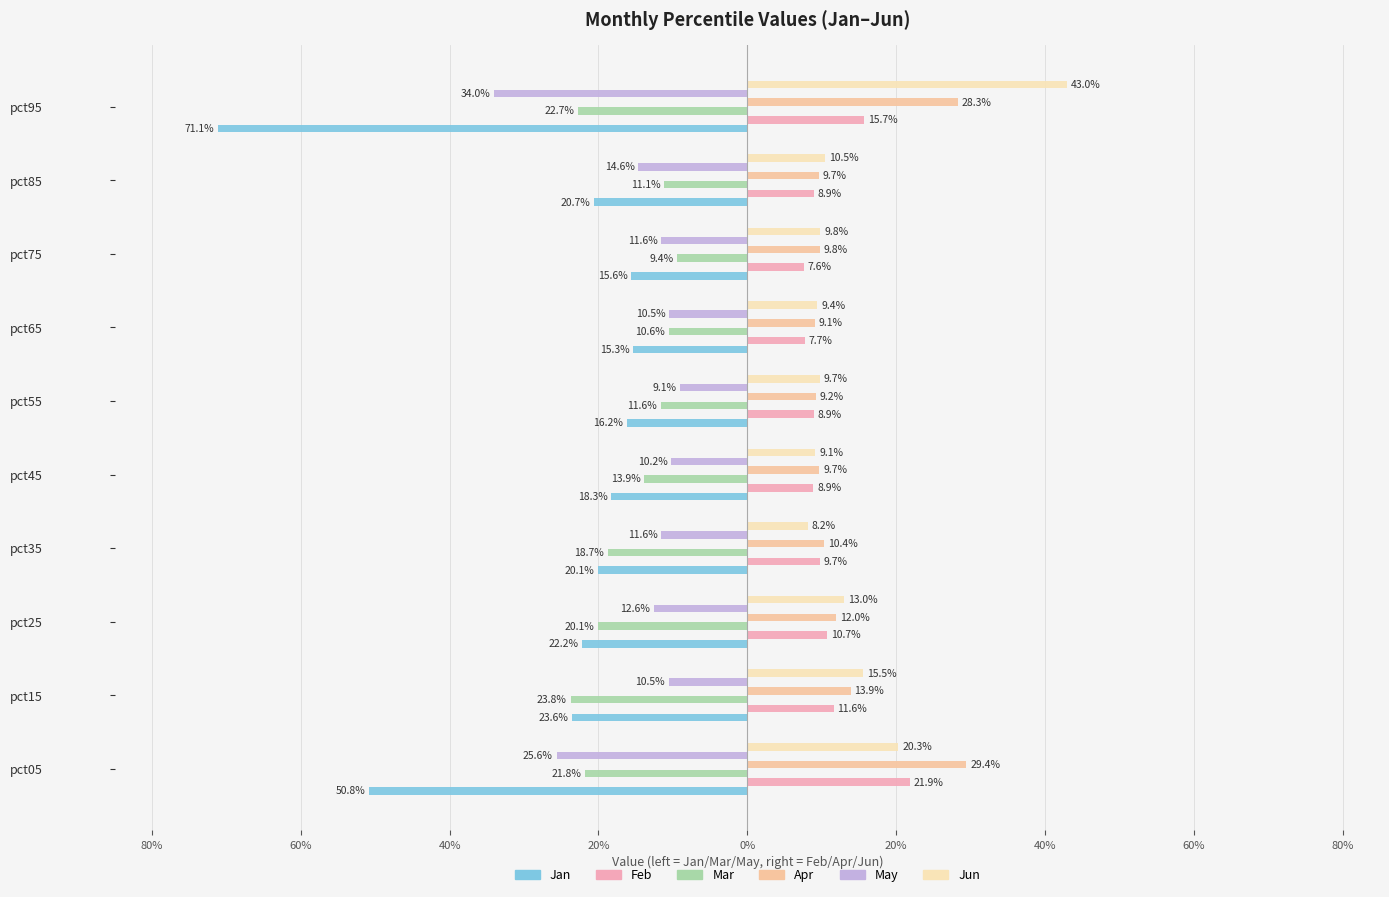

How many groups of bars are there?

10